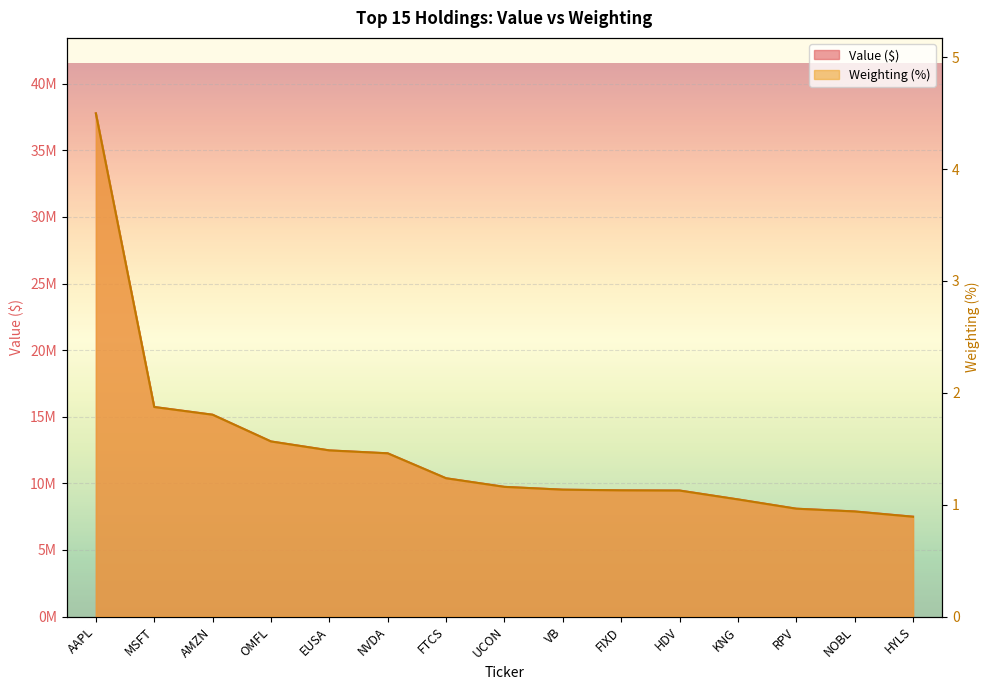

At which category is the sum across all series the highest?

AAPL